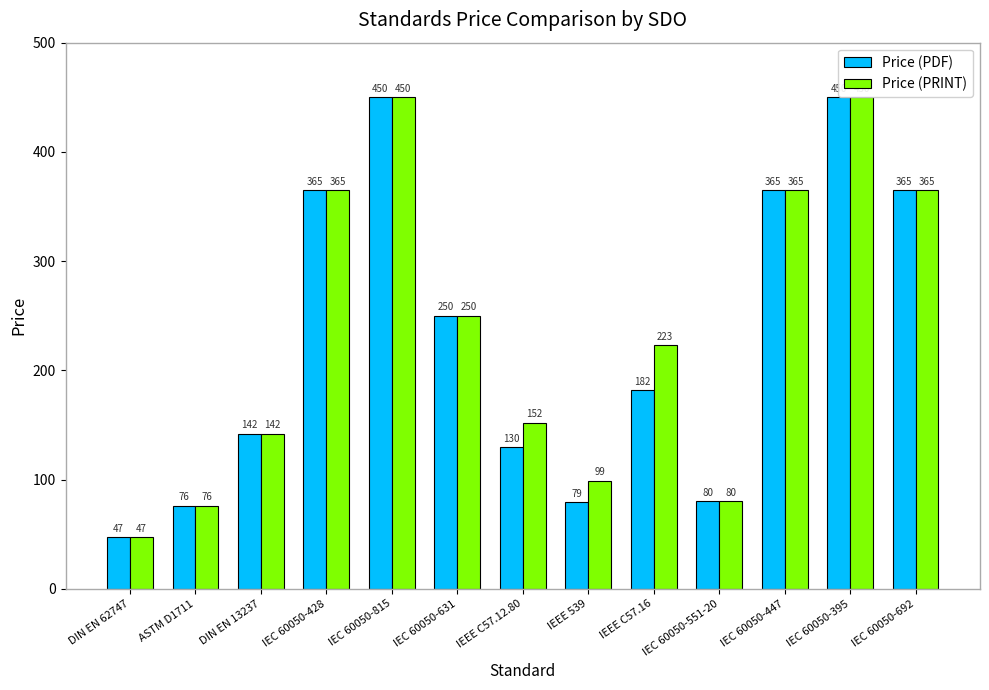

What is the total value across all series at IEC 60050-447?

730.0